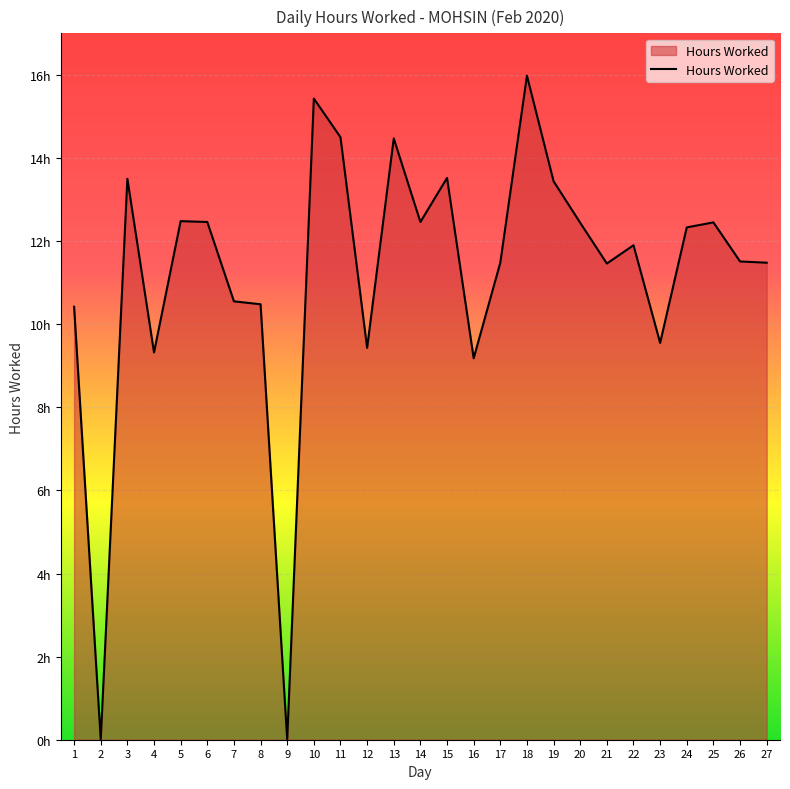

What is the maximum value shown in the chart?

16.0